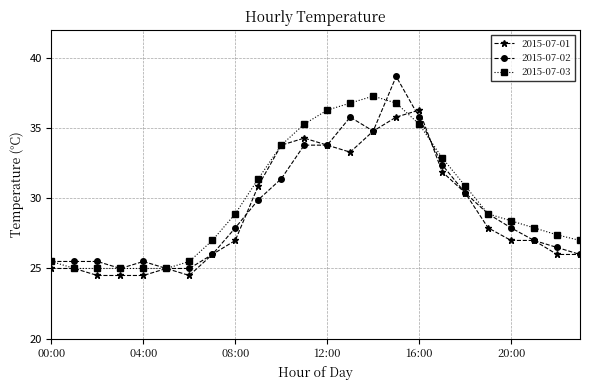

What is the minimum value shown in the chart?

24.5